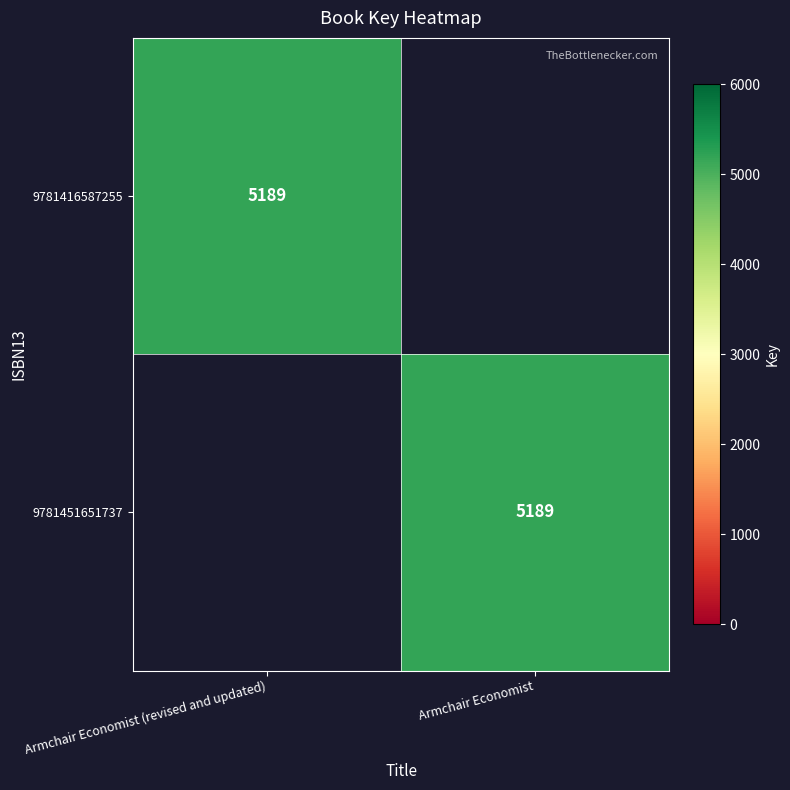

Is it true that 9781416587255 equals 3430 at Armchair Economist (revised and updated)?

False